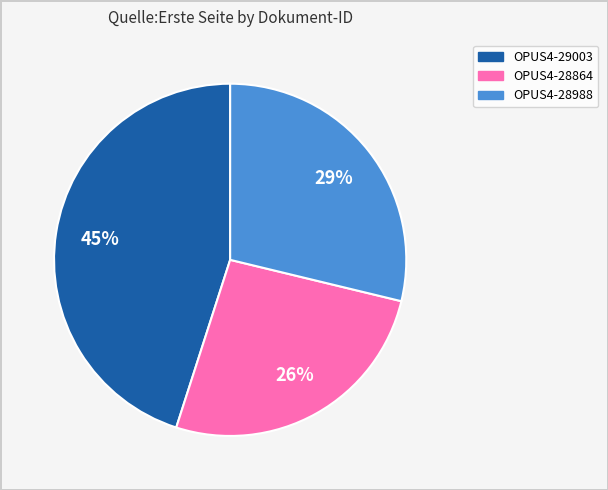

Which has a higher value, OPUS4-28988 or OPUS4-29003?

OPUS4-29003